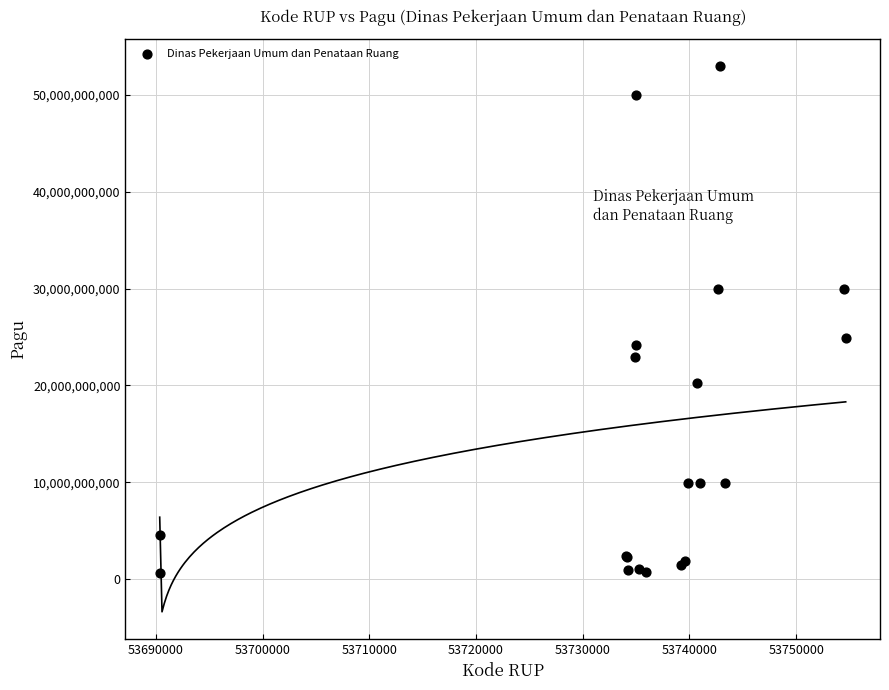

What Y value in the scatter plot is closest to 26812750000?

24925500000